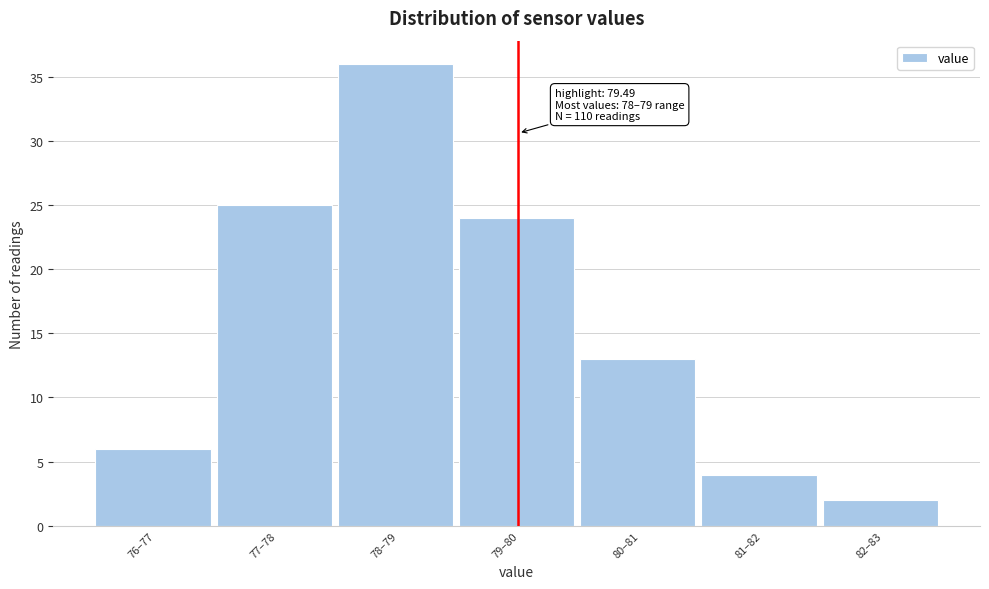

Reading right to left, list all the values displayed in this chart.

82–83=2	81–82=4	80–81=13	79–80=24	78–79=36	77–78=25	76–77=6